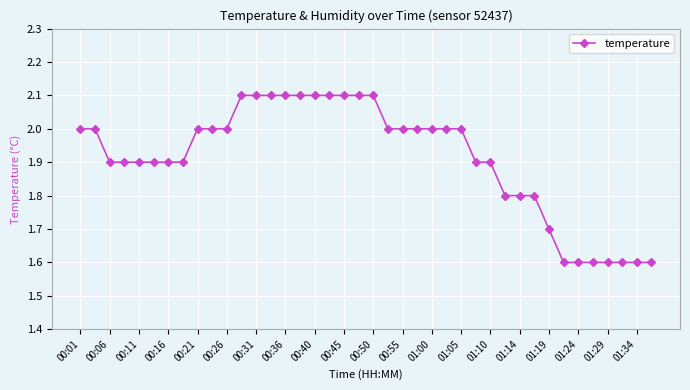

What is the maximum value shown in the chart?

2.1